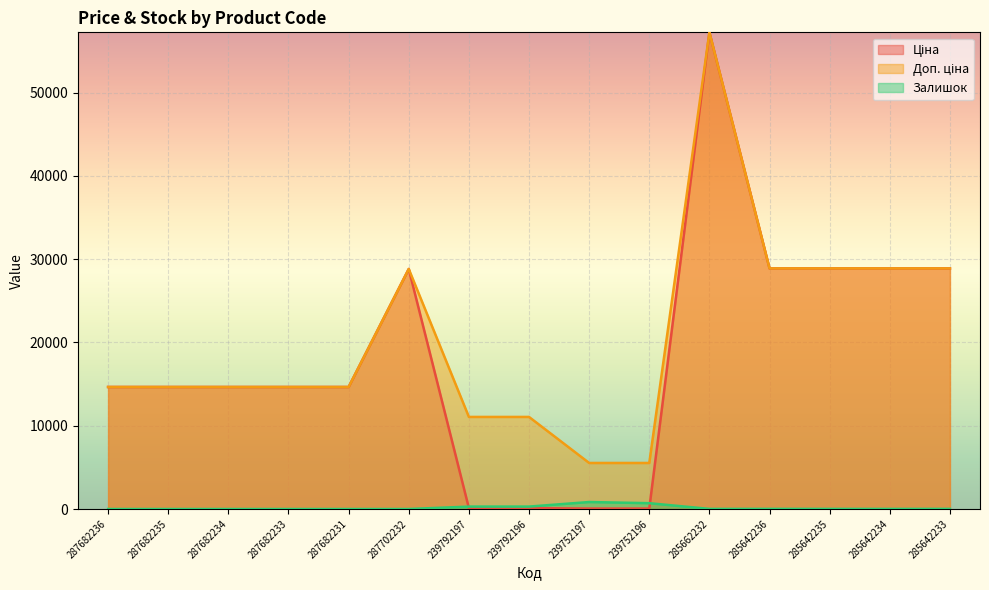

Which series has the largest total across all categories?

Доп. ціна